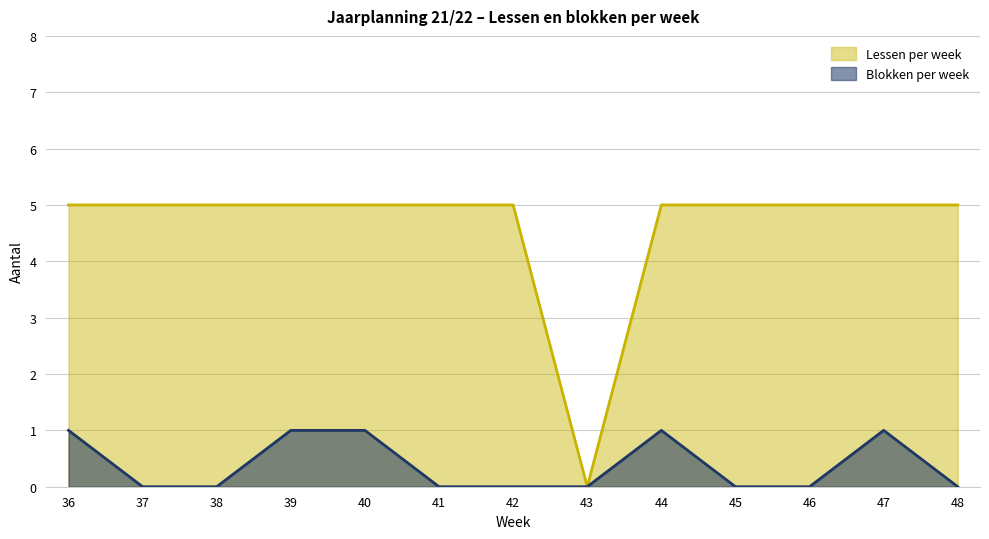

At 46, list the series in order from largest to smallest.

Lessen per week, Blokken per week